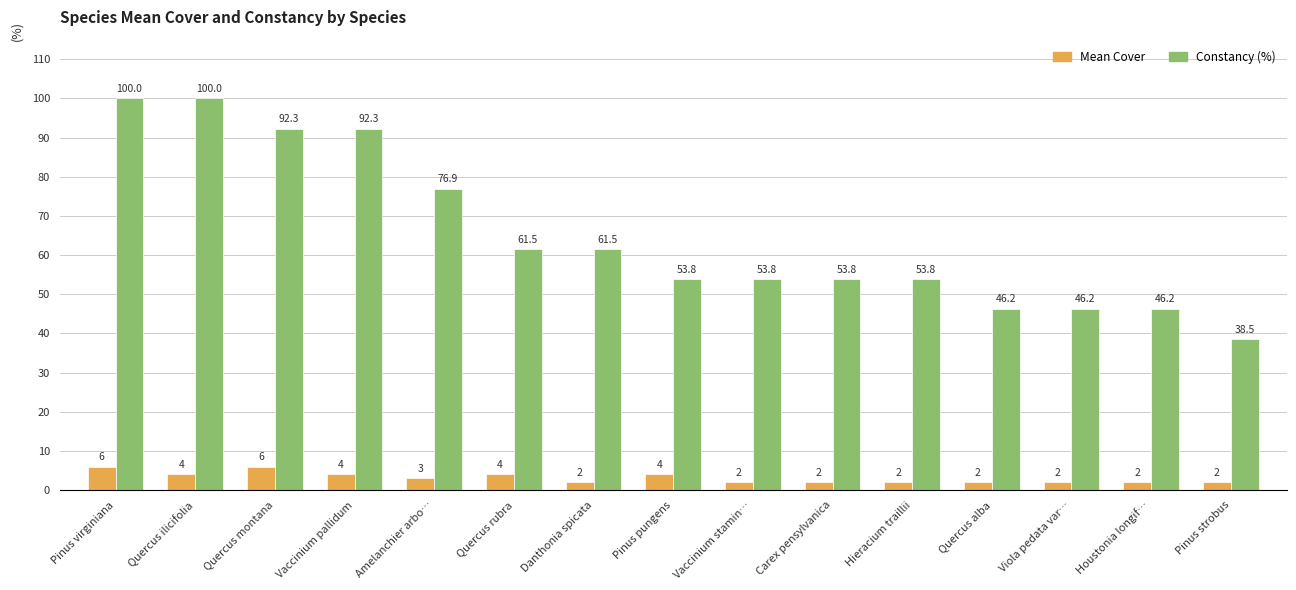

At which label does Constancy (%) first exceed 53?

Pinus virginiana